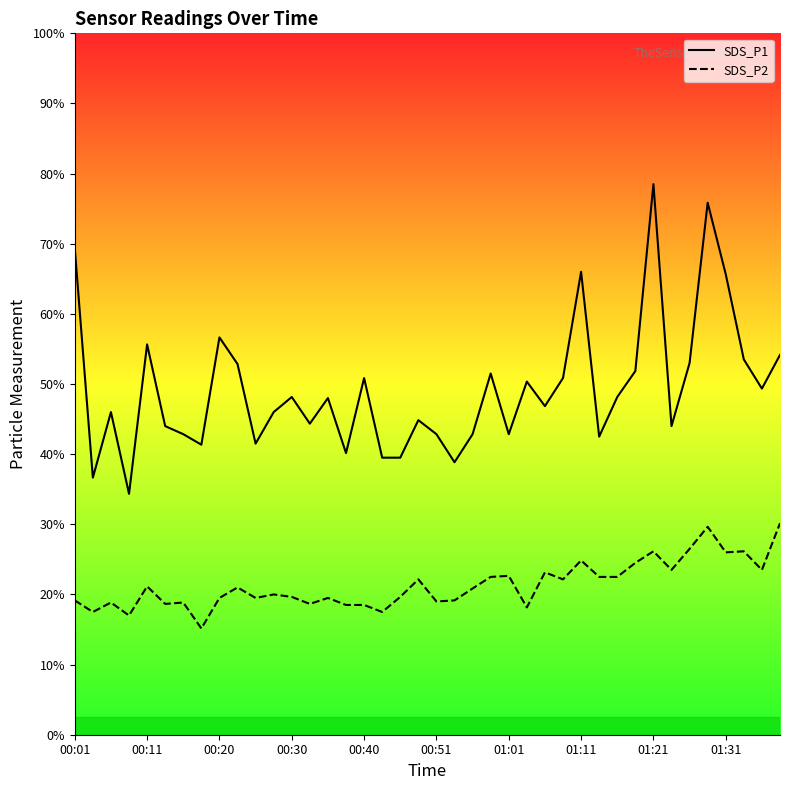

How many interior local peaks does the SDS_P1 series have?

12